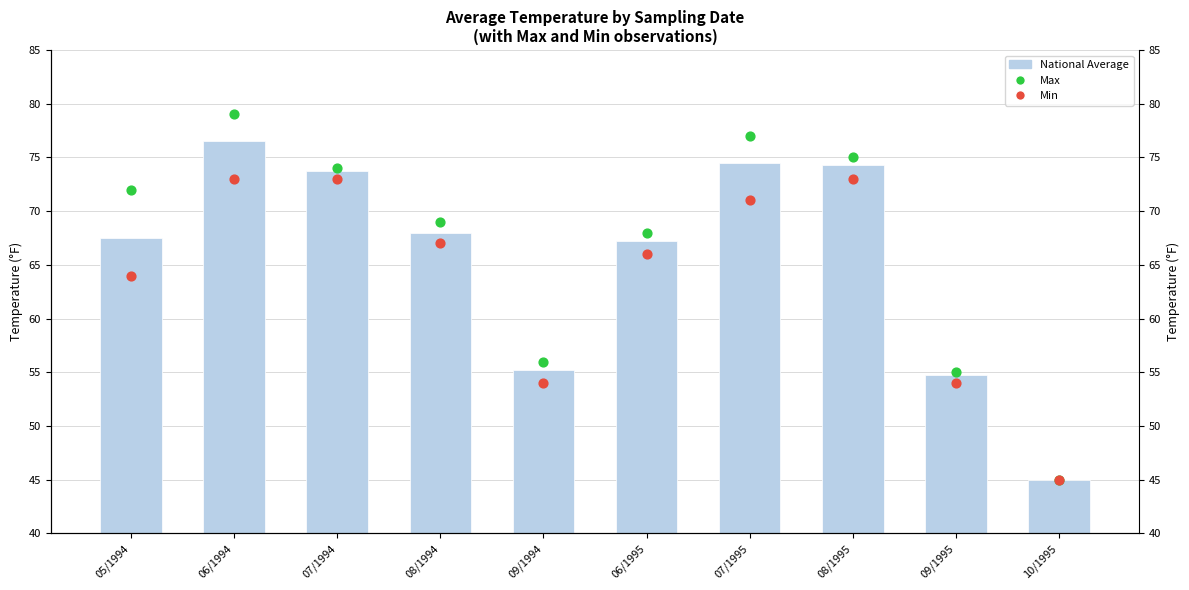

At which category is the sum across all series the highest?

06/1994